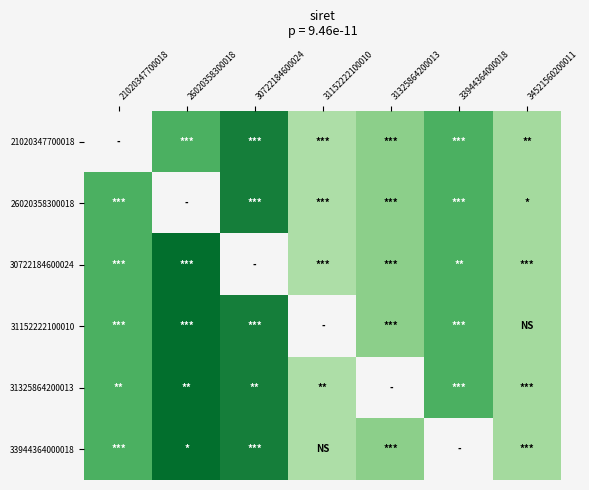

How many data points does each series have?

7